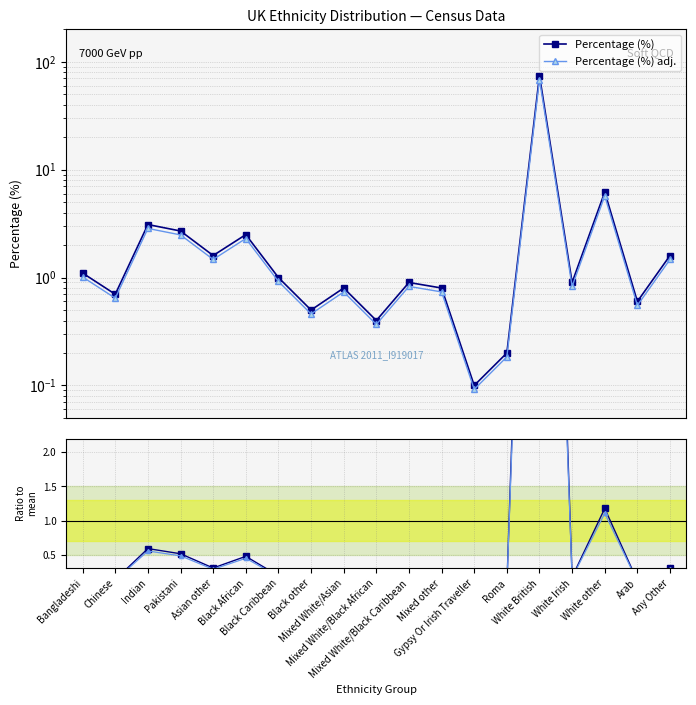

The Percentage (%) series shows 2.7 at Pakistani. True or false?

True